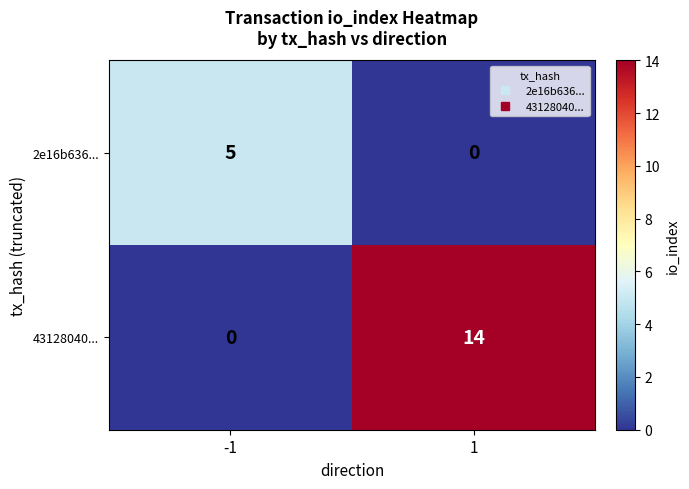

At how many categories does at least one series exceed 6?

1